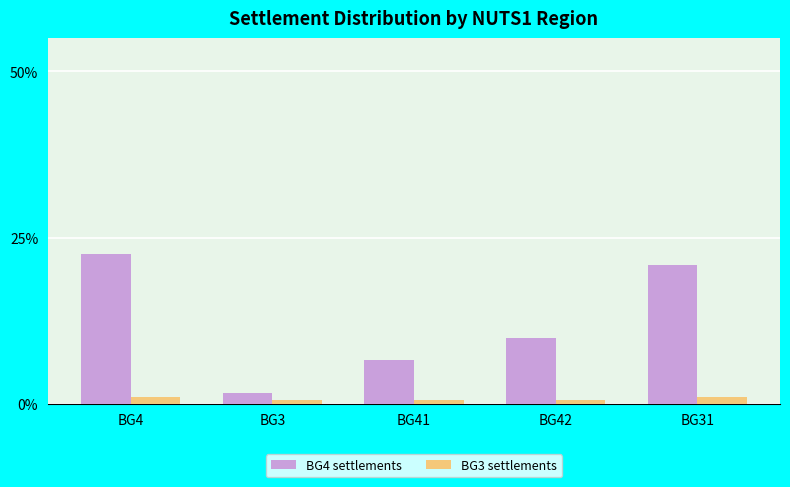

What is the minimum value shown in the chart?

0.5